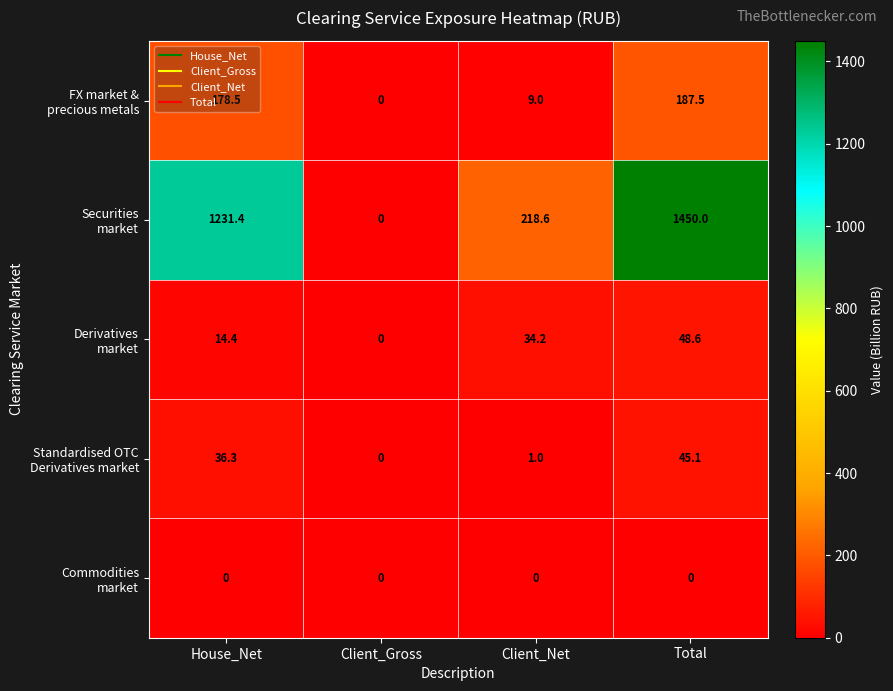

What is the spread (max minus min) of values at House_Net?

1231.4